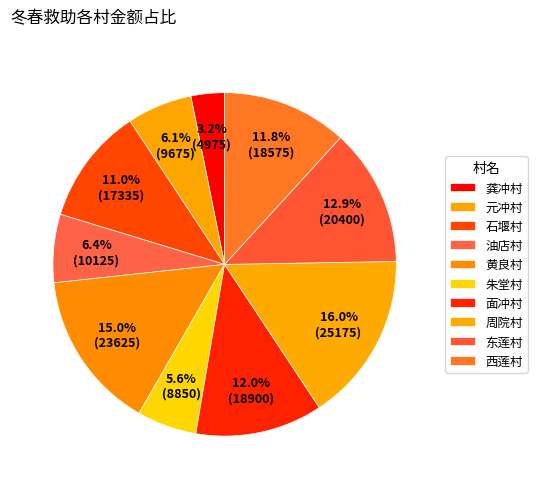

How much of the chart is everything except 西莲村?

88.2%